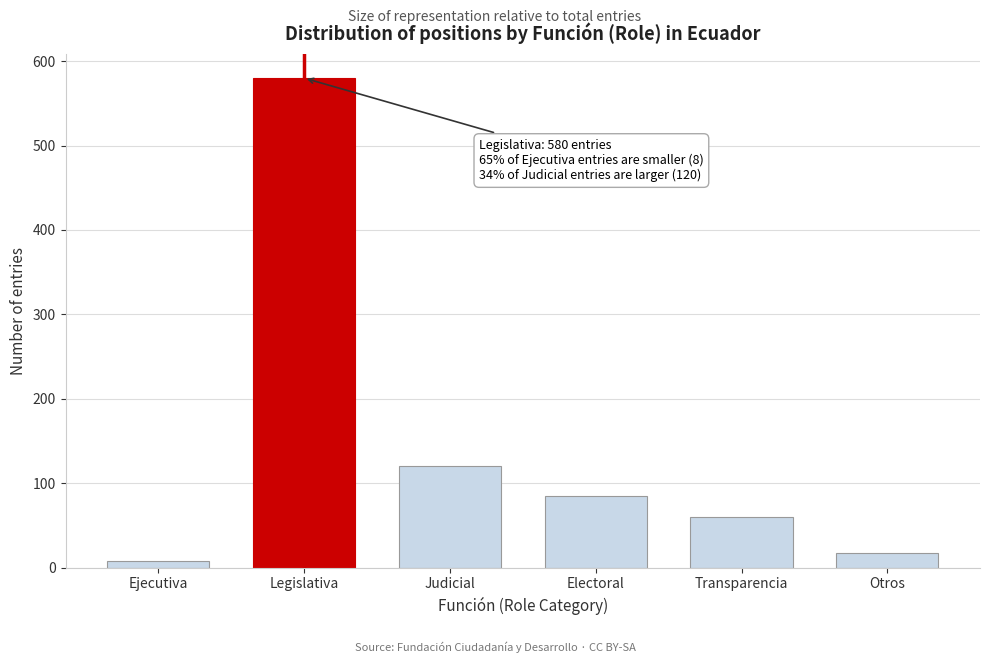

Reading left to right, list all the values displayed in this chart.

Ejecutiva=8	Legislativa=580	Judicial=120	Electoral=85	Transparencia=60	Otros=17